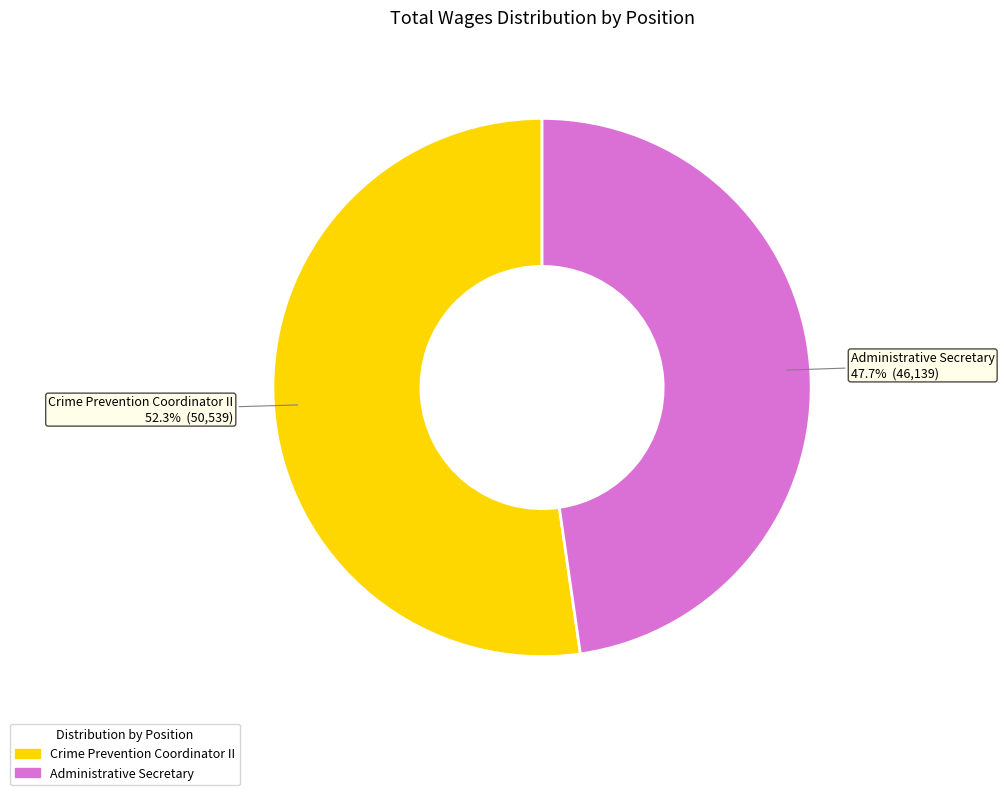

Rank the categories by value from highest to lowest.

Crime Prevention Coordinator II, Administrative Secretary